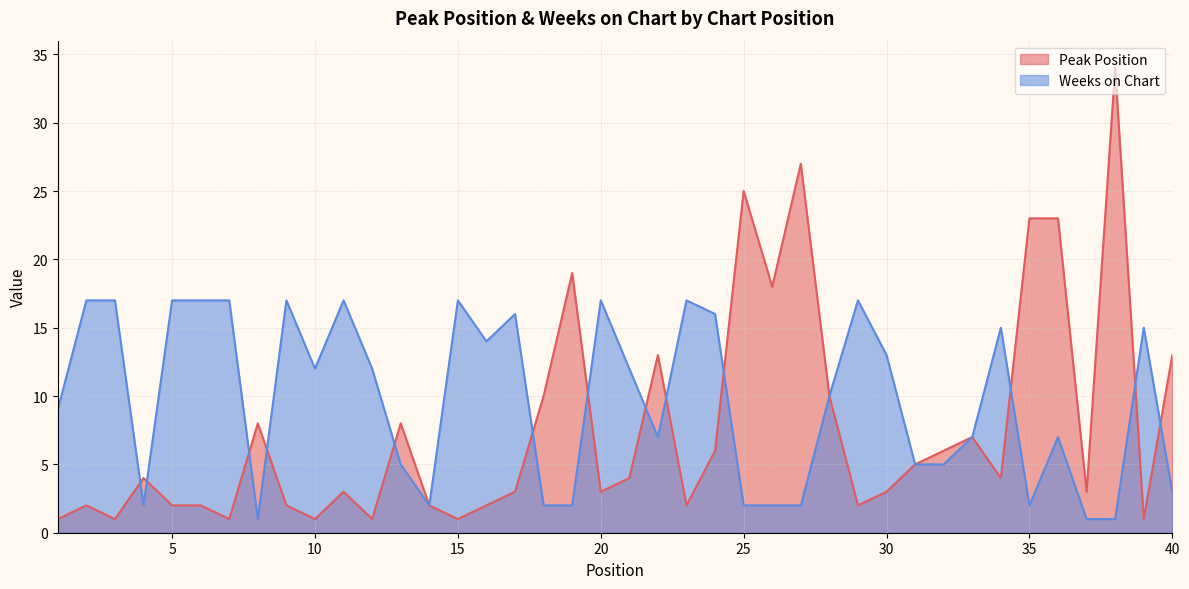

Where is Weeks on Chart nearest to the value 9?

1